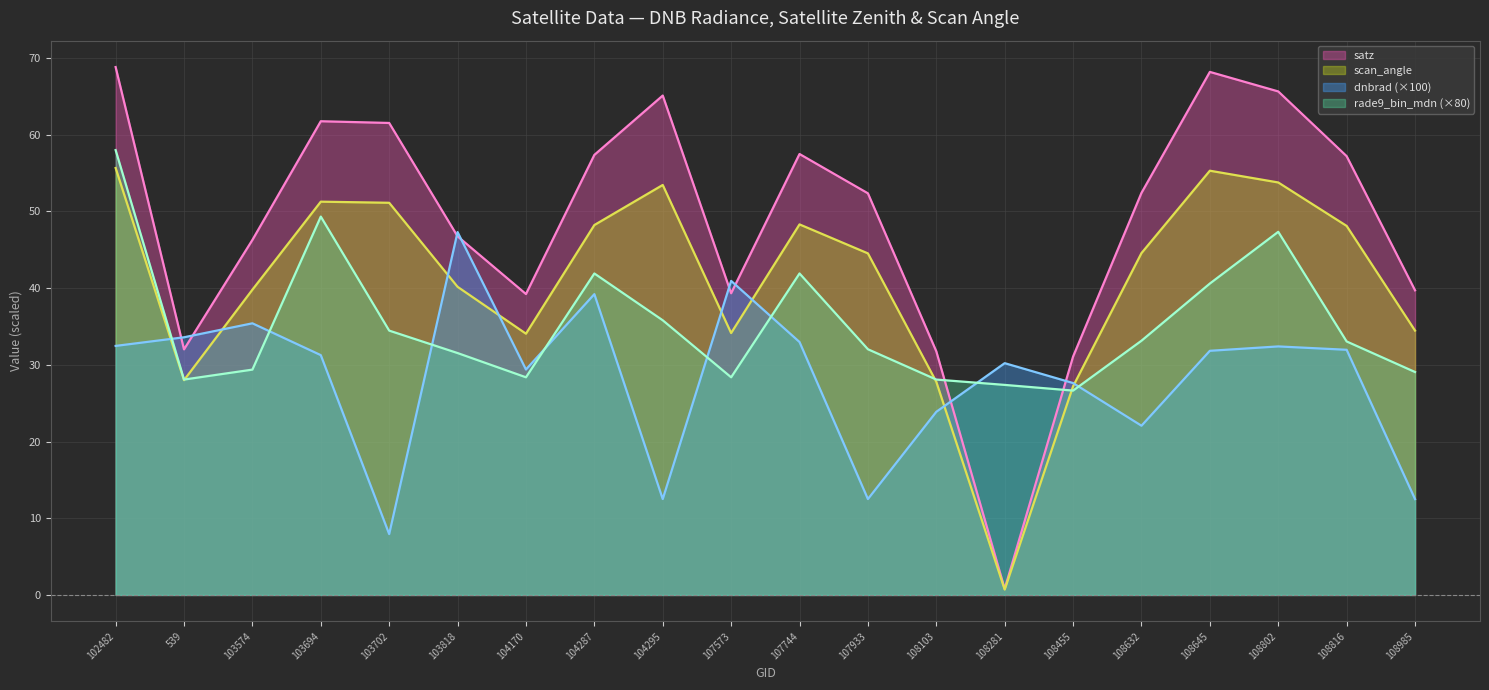

True or false: rade9_bin_mdn has a value of 17.8 at 104287.

False